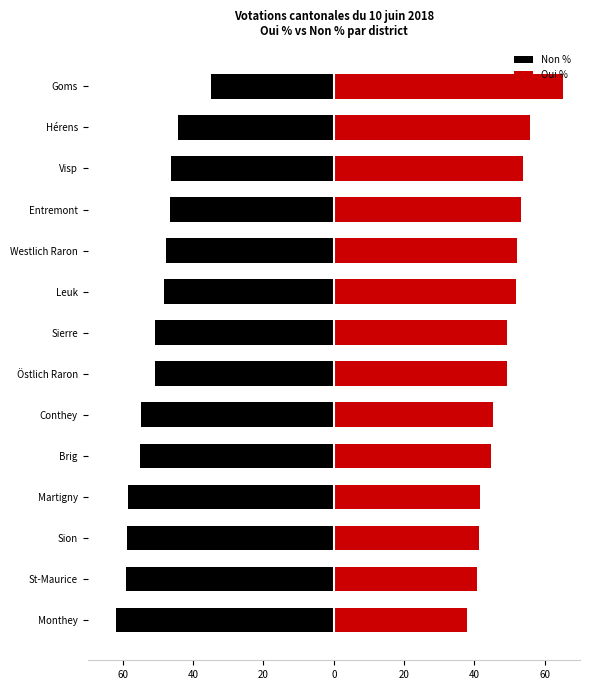

What are all the series names shown in the legend?

Non %, Oui %